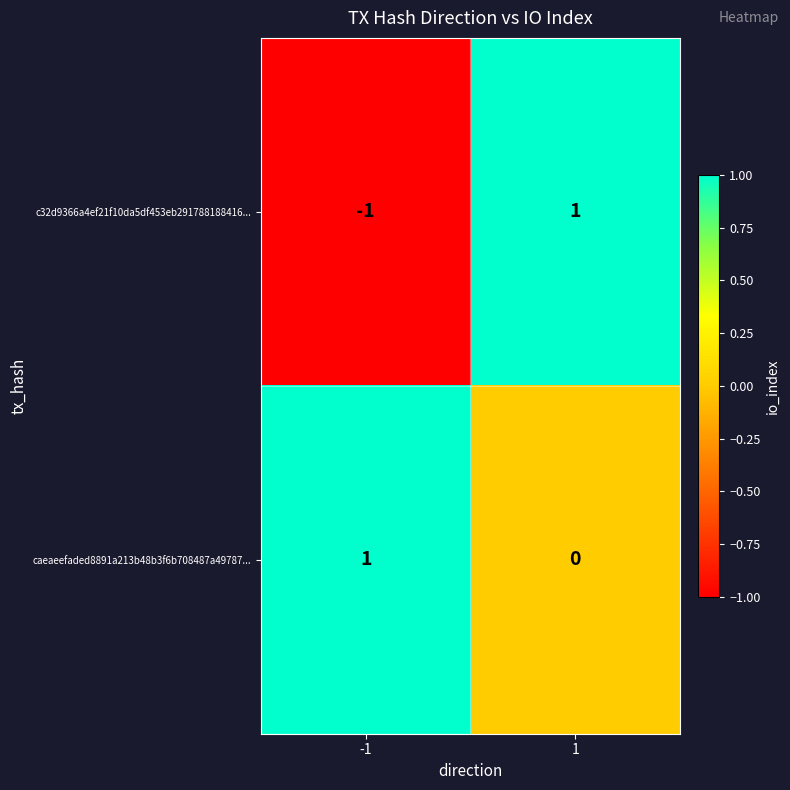

What is the total value across all series at 1?

1